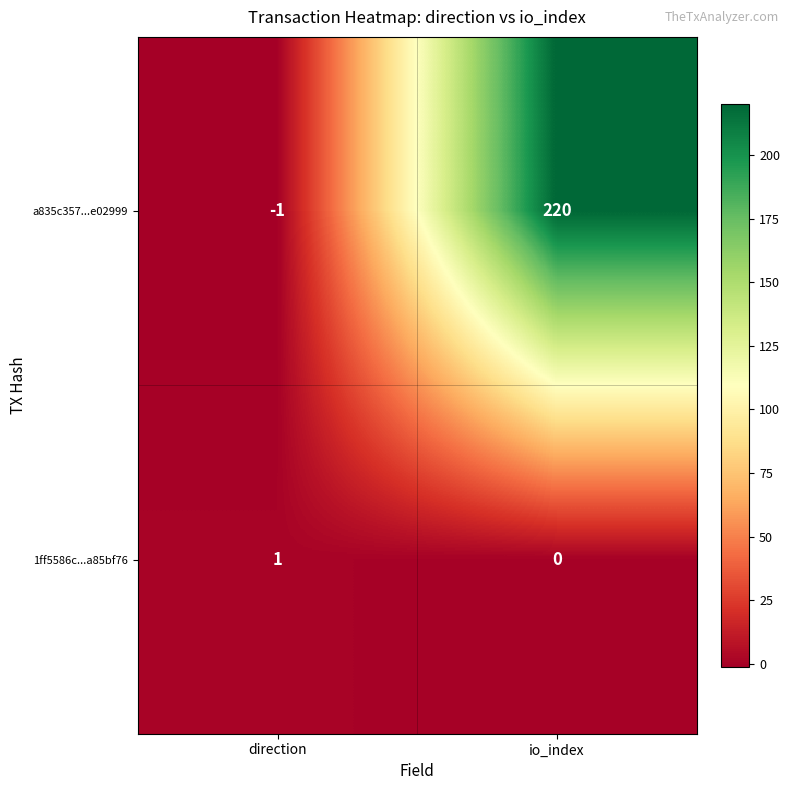

Which series changed the most between direction and io_index?

a835c357...e02999